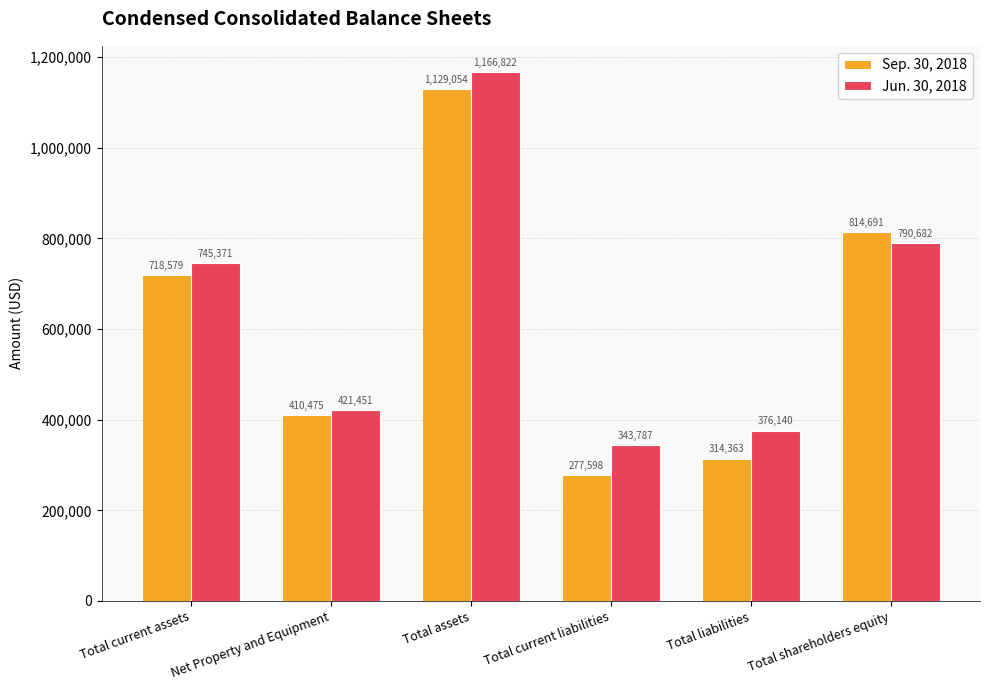

What are all the series names shown in the legend?

Sep. 30, 2018, Jun. 30, 2018